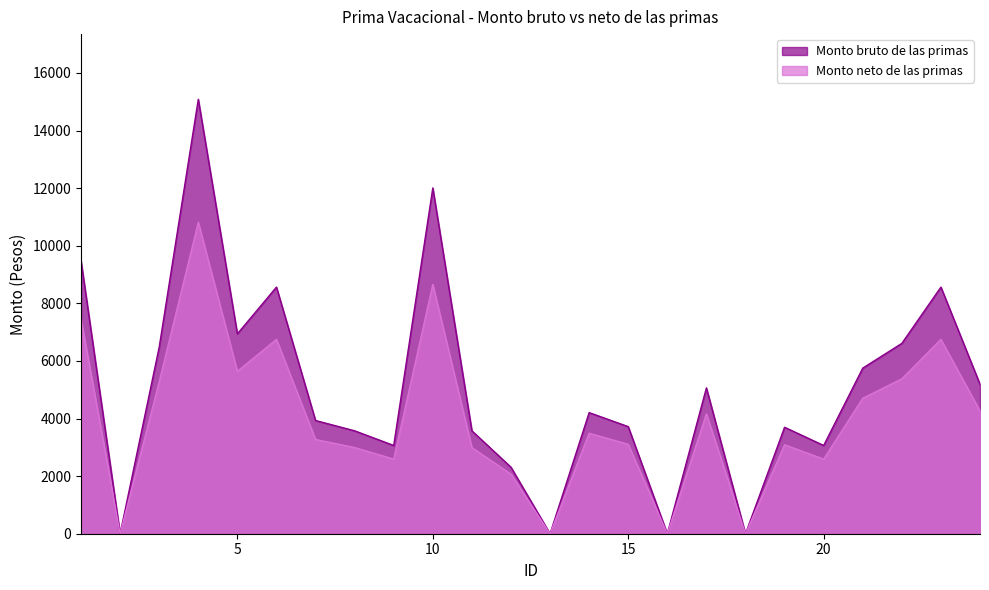

Which has a higher value, 9 or 24?

24